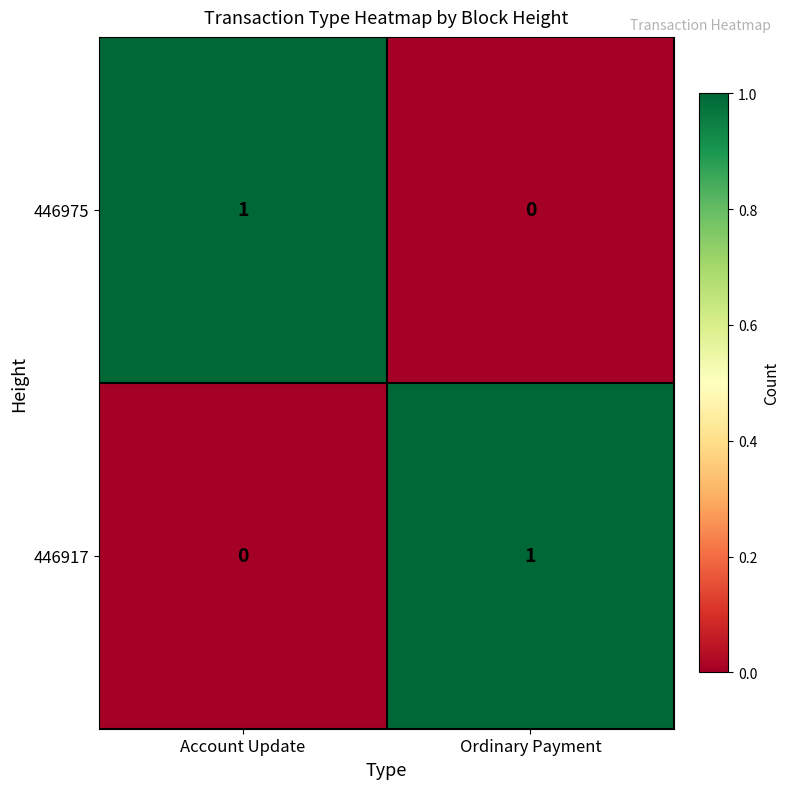

True or false: 446975 has a value of 1 at Account Update.

True